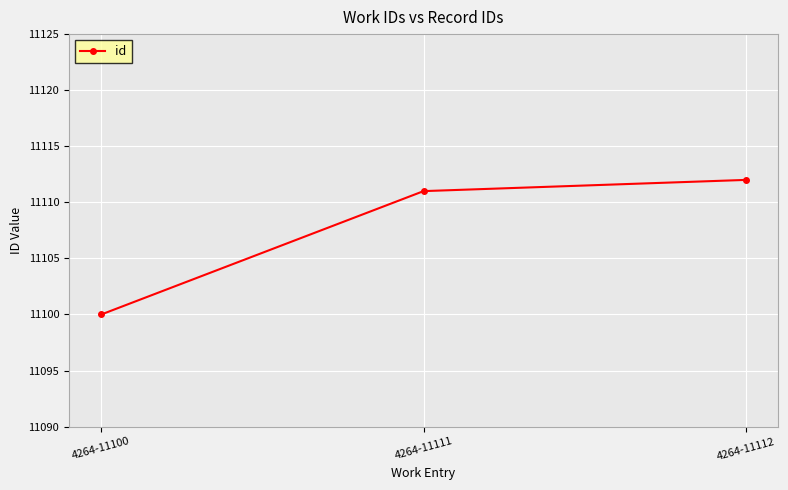

List the labels in order of value, largest first.

4264-11112, 4264-11111, 4264-11100